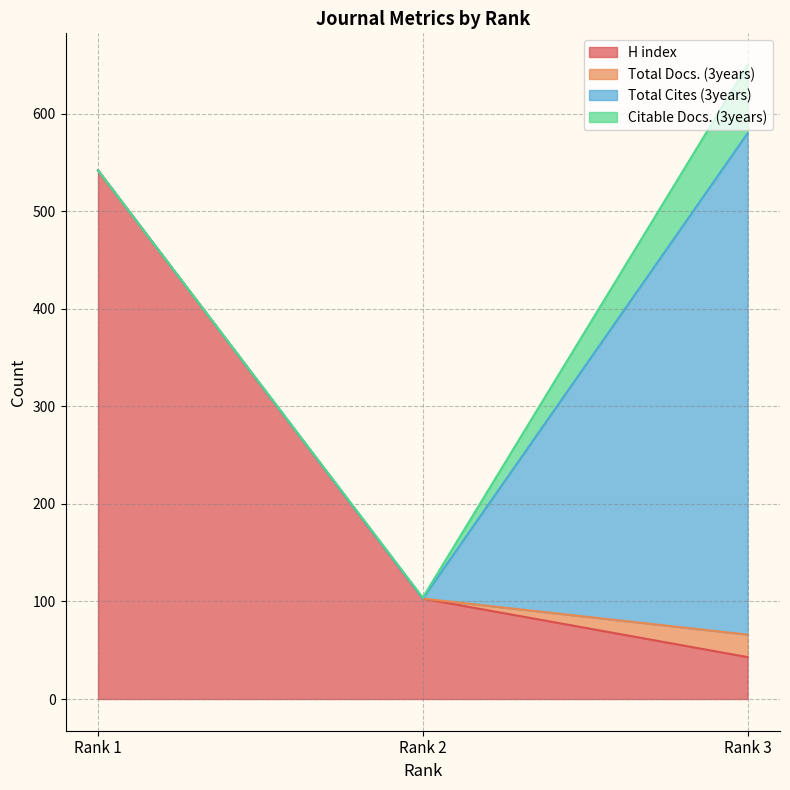

What is the lowest value of the H index series?

43